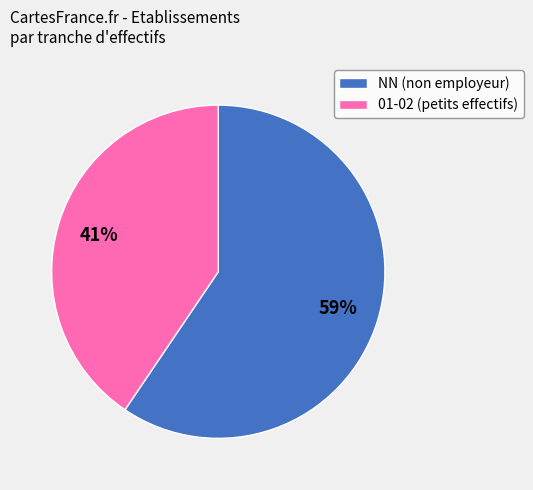

Rank the categories by value from highest to lowest.

NN, 01-02